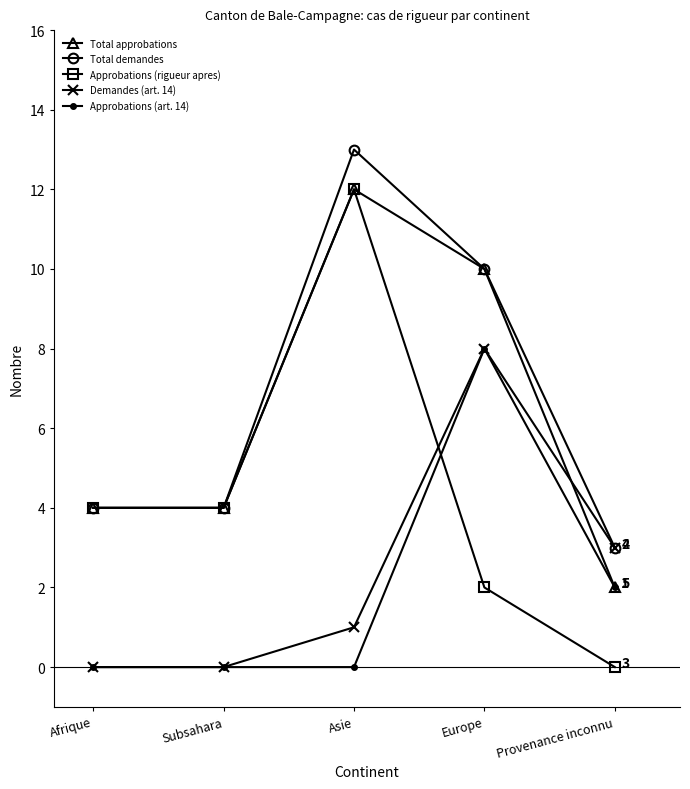

How many values in the Demandes (art. 14) series are below 1?

2